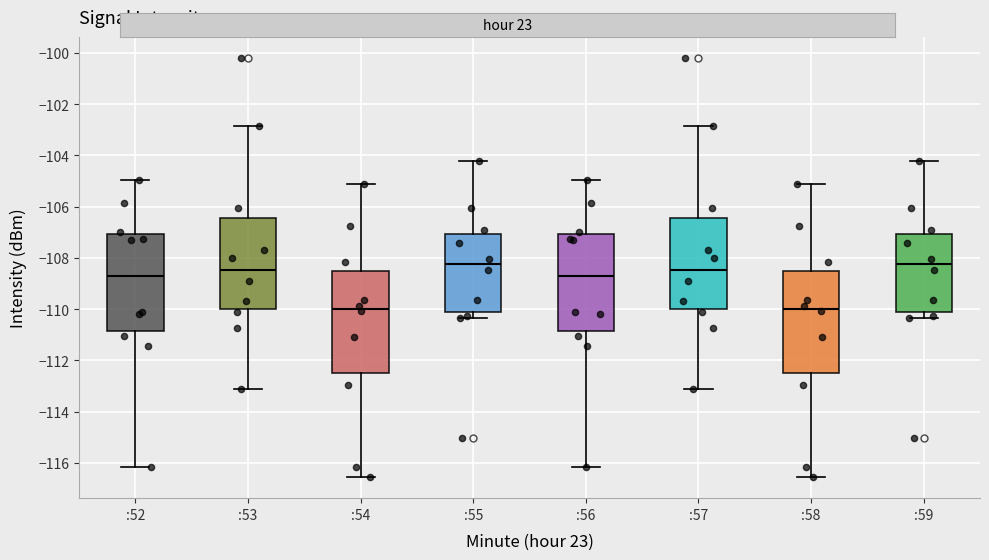

Reading left to right, read every box against the y-axis: the position of its median line, the range the box covers, and the ends of its whiskers. The values are not printed on the chart, so give them approximately, as read against the axis.

:52: median -108.8, box -110.8 to -107.0, whiskers -116.2 to -105.0
:53: median -108.4, box -110.0 to -106.4, whiskers -113.2 to -102.8
:54: median -110.0, box -112.4 to -108.6, whiskers -116.6 to -105.2
:55: median -108.2, box -110.0 to -107.0, whiskers -110.4 to -104.2
:56: median -108.8, box -110.8 to -107.0, whiskers -116.2 to -105.0
:57: median -108.4, box -110.0 to -106.4, whiskers -113.2 to -102.8
:58: median -110.0, box -112.4 to -108.6, whiskers -116.6 to -105.2
:59: median -108.2, box -110.0 to -107.0, whiskers -110.4 to -104.2